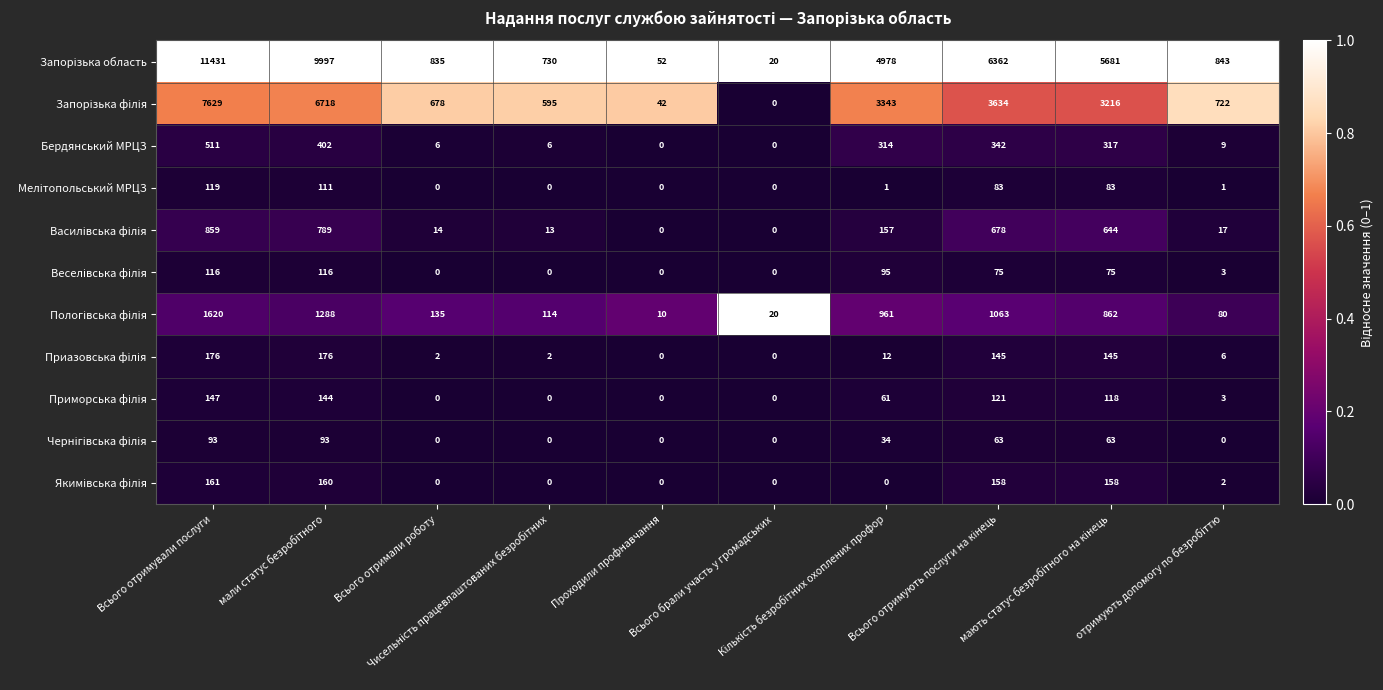

How many categories are shown in the chart?

10